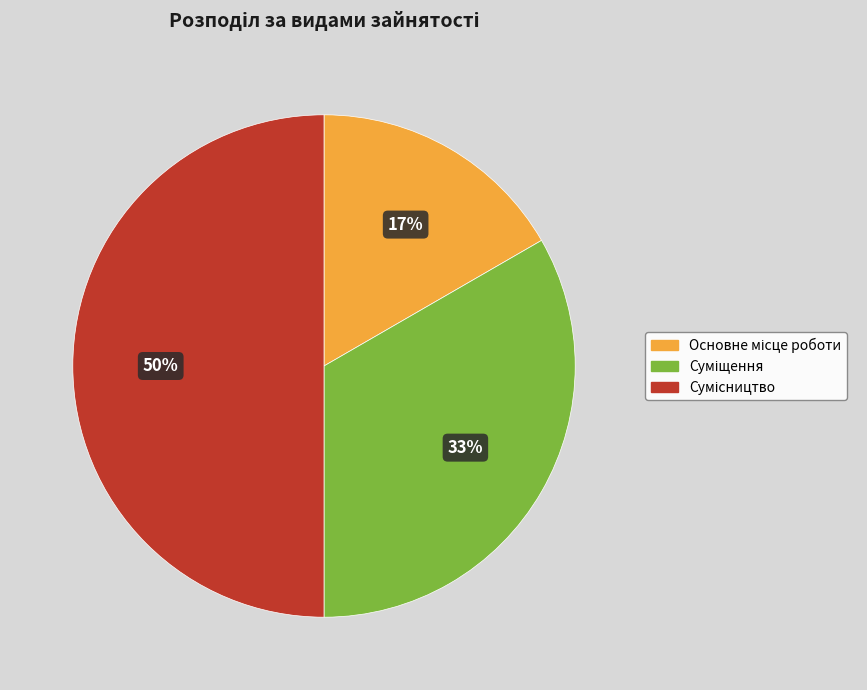

To the nearest percent, what is the average slice percentage?

33%